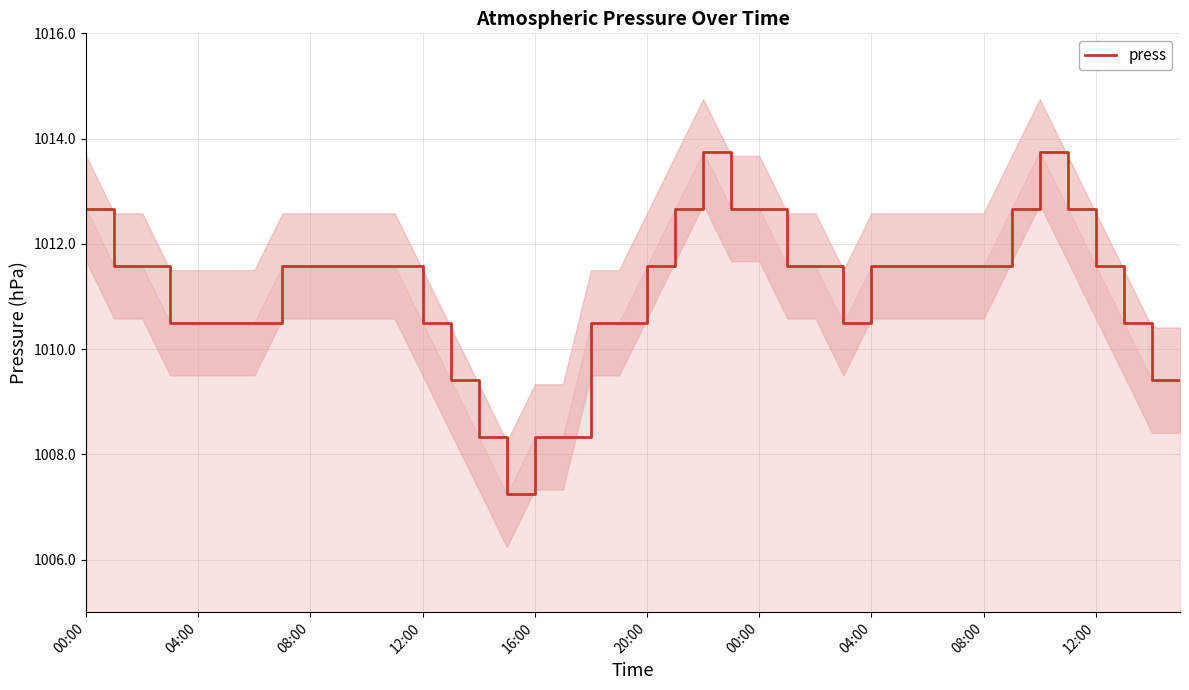

Rank the categories by value from highest to lowest.

22, 34, 00:00, 21, 23, 24, 33, 35, 04:00, 08:00, 04:00, 08:00, 12:00, 10, 11, 20, 25, 26, 28, 29, 30, 31, 32, 36, 12:00, 16:00, 20:00, 00:00, 12, 18, 19, 27, 37, 13, 38, 39, 14, 16, 17, 15